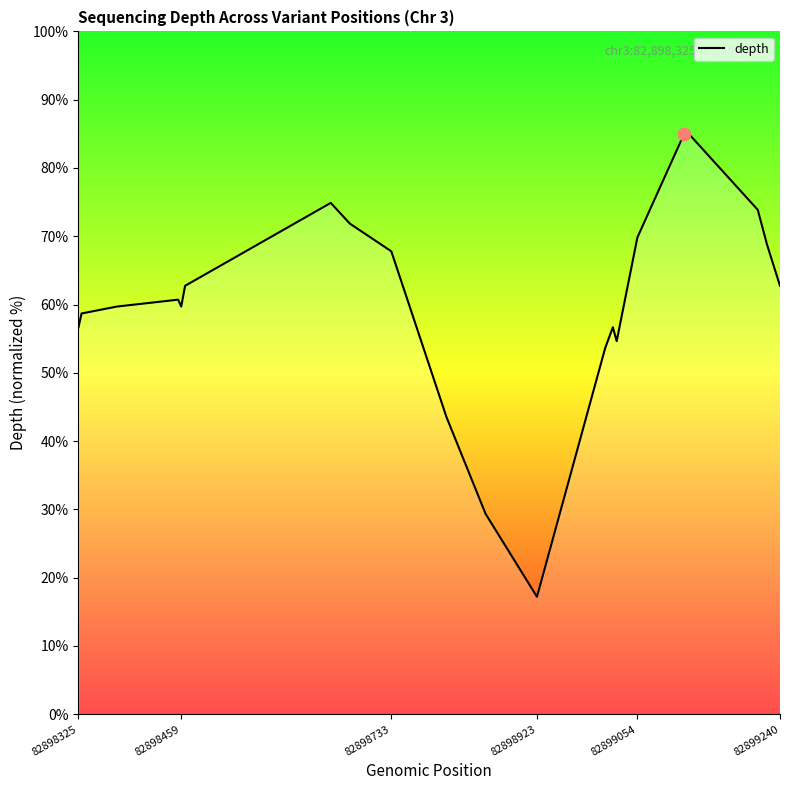

What is the smallest value displayed?

17.2